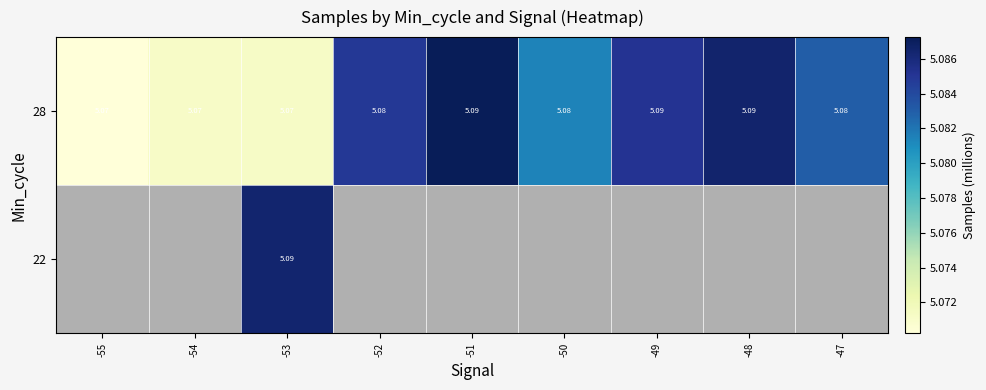

Between -54 and -47, which is larger?

-47